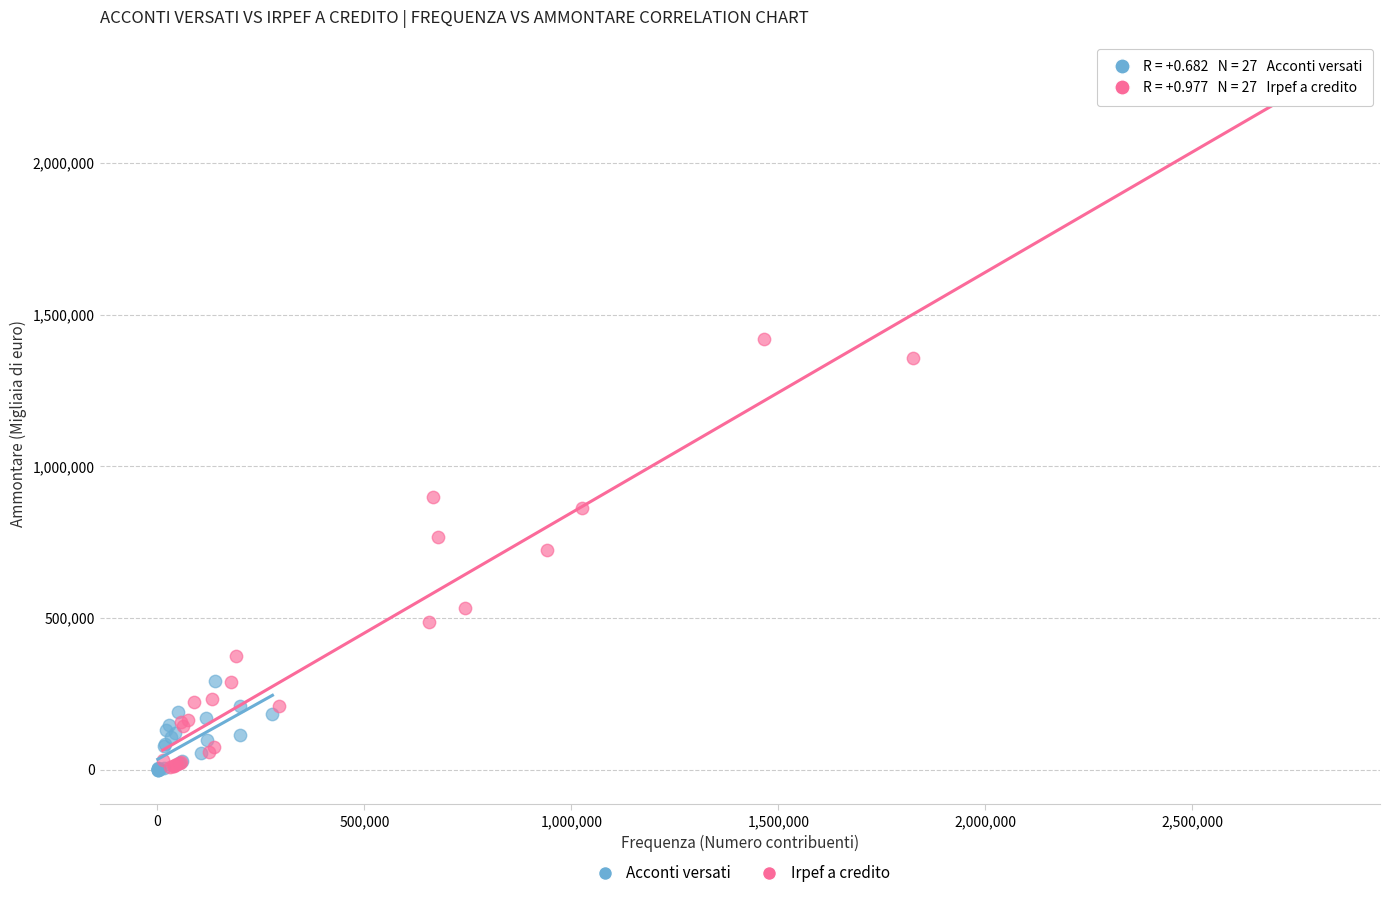

Which series has the widest spread of Y values?

Irpef a credito